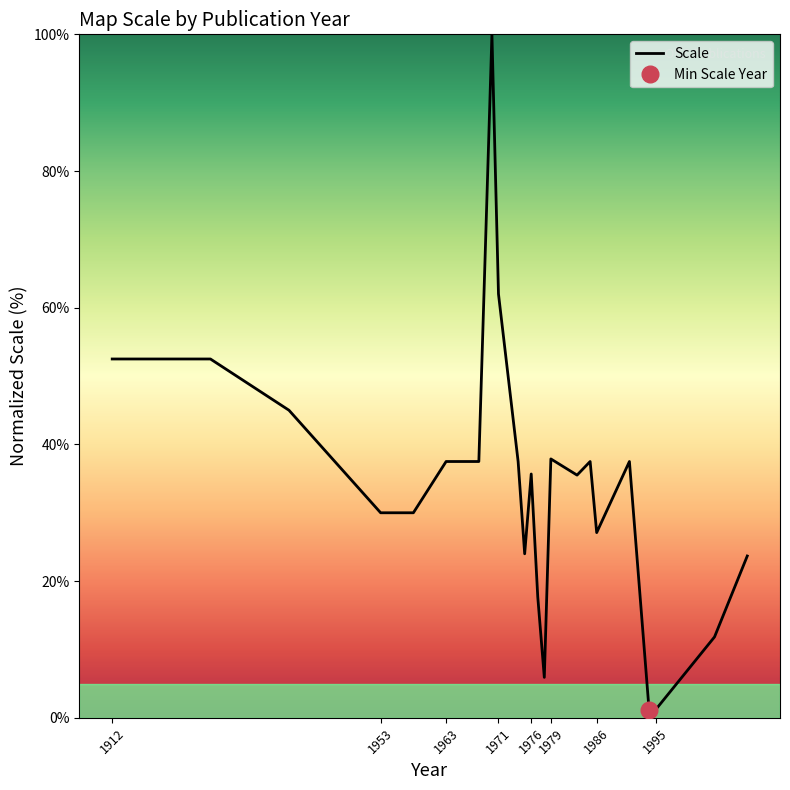

The value of Scale at 1976 is 35.7. True or false?

True